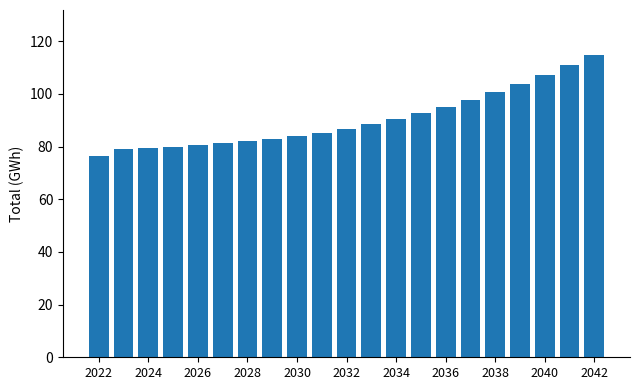

What is the minimum value shown in the chart?

76.3